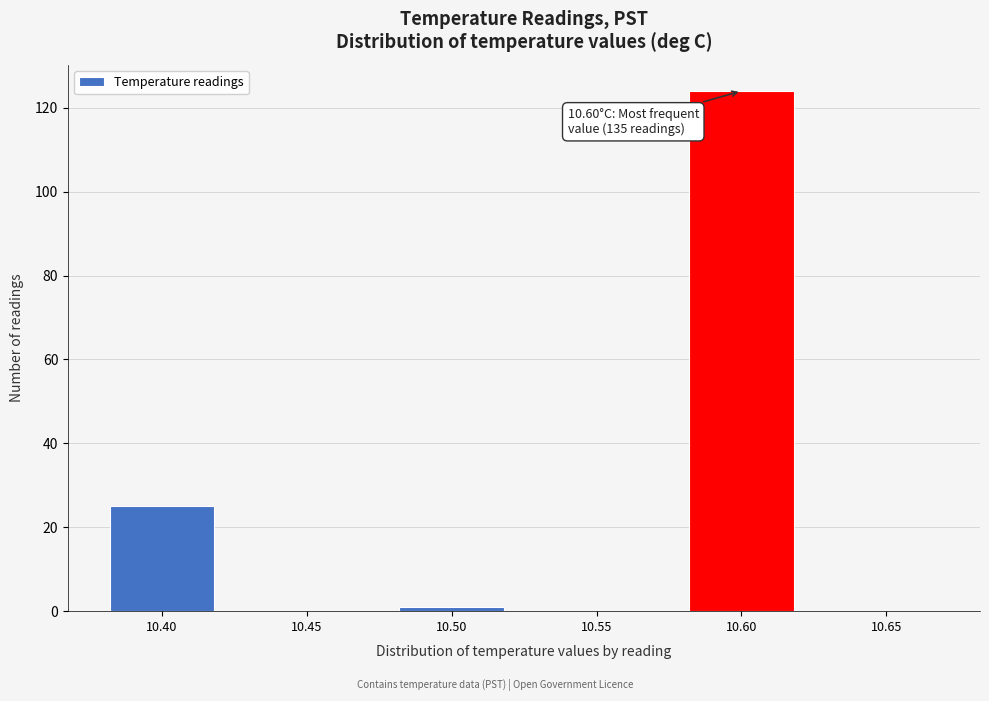

Reading left to right, list all the values displayed in this chart.

10.40=25	10.45=0	10.50=1	10.55=0	10.60=124	10.65=0